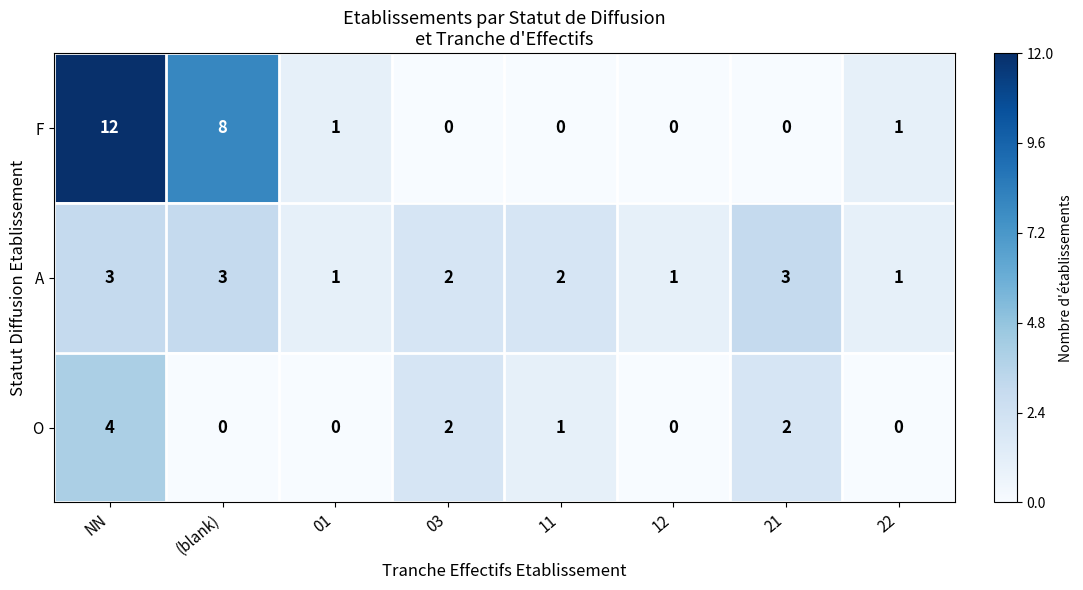

Where is F nearest to the value 6?

(blank)